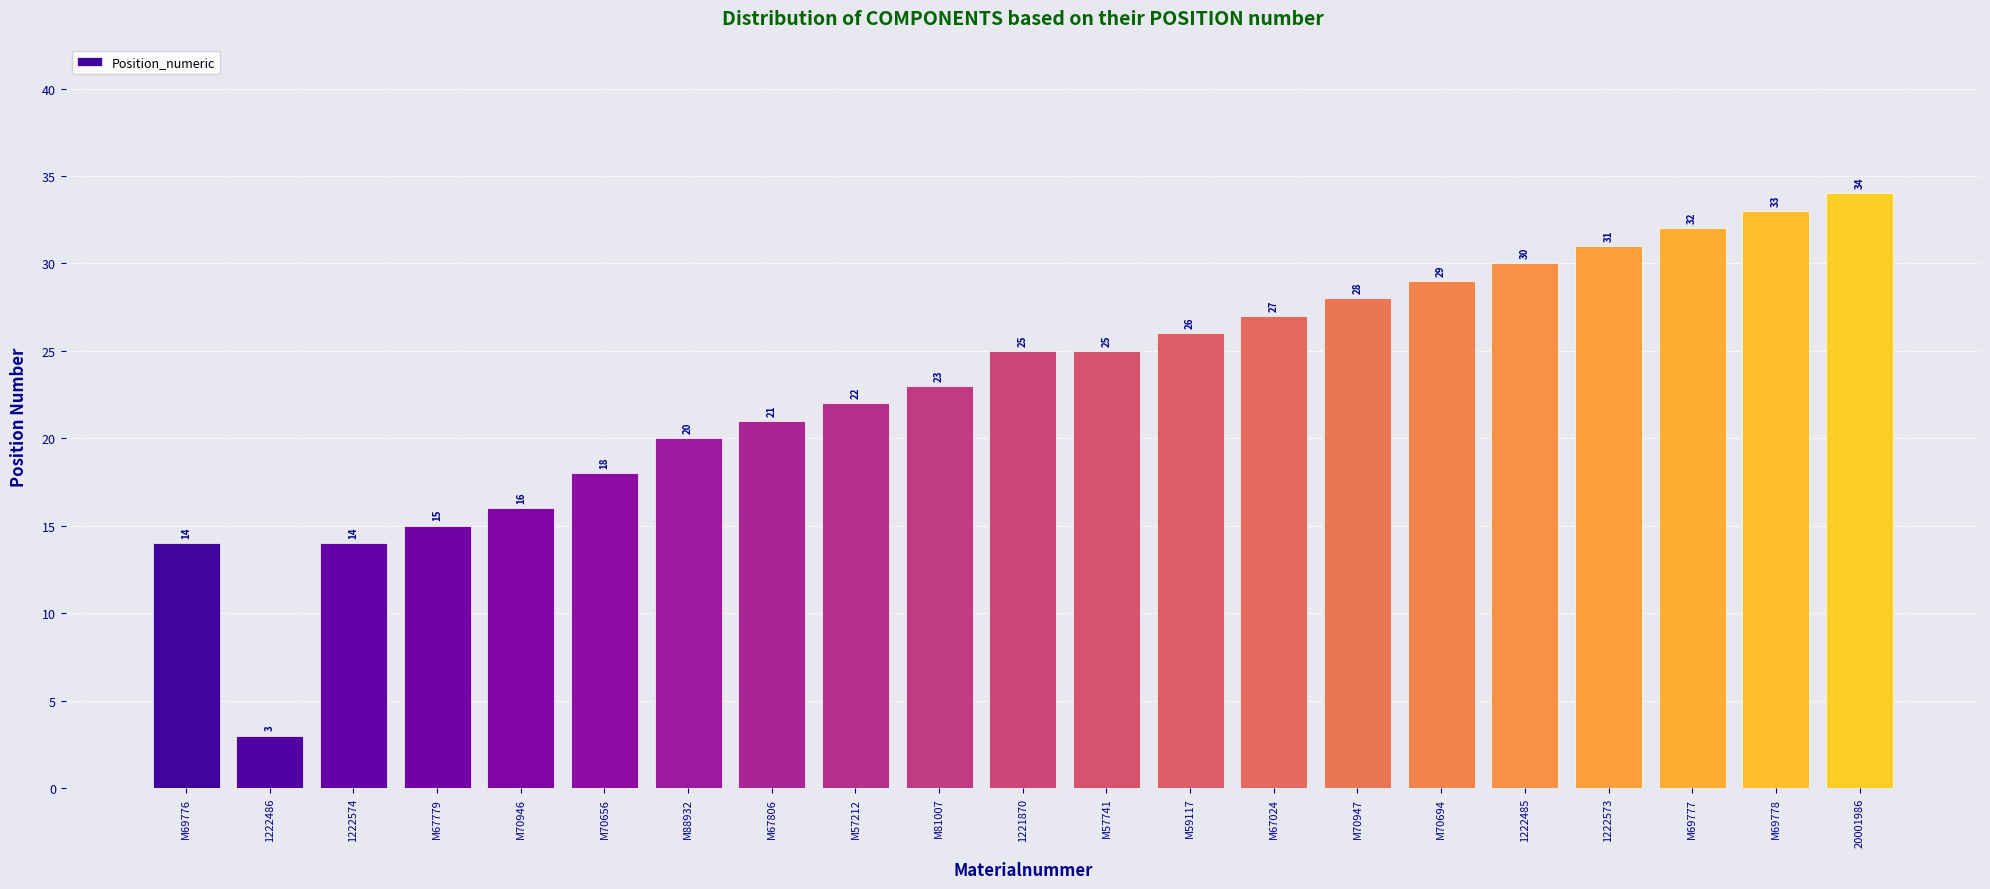

Is it true that the value at M57741 is 35?

False